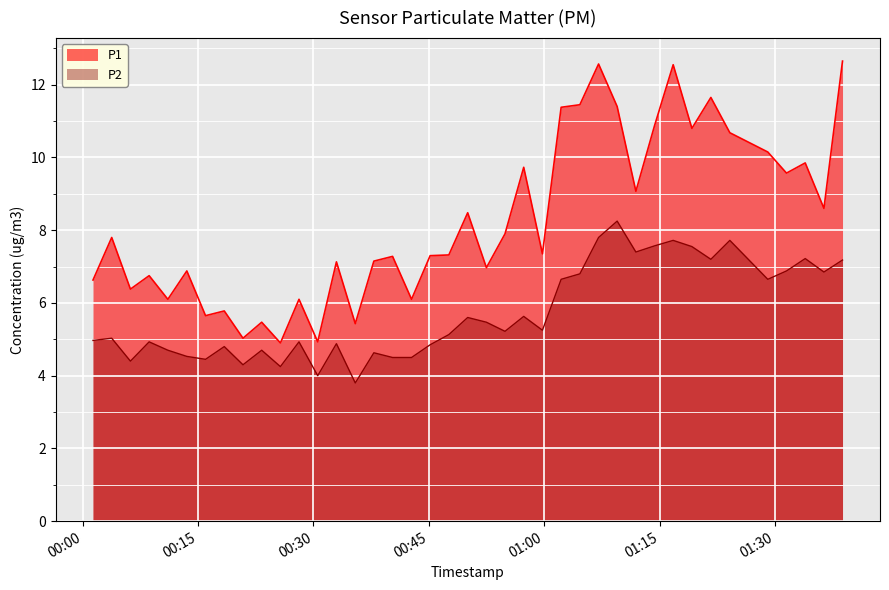

True or false: P1 and P2 cross at least once.

False